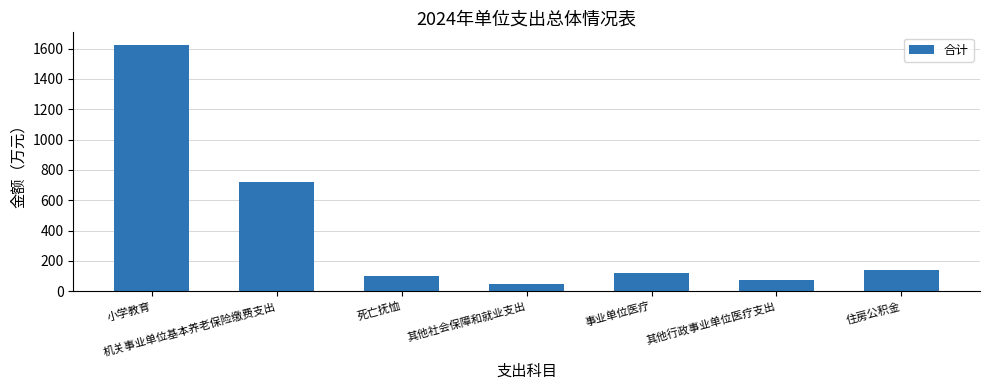

What is the difference between the values at 其他社会保障和就业支出 and 住房公积金?

96.5